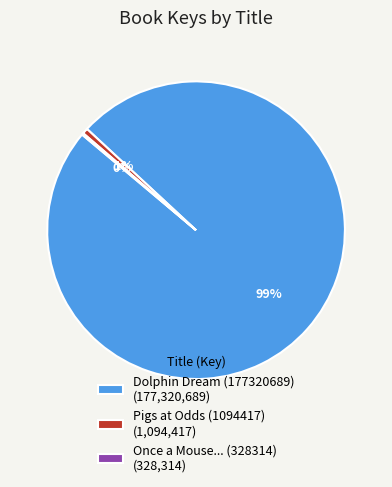

Does Dolphin Dream (177320689) account for over 50% of the chart?

Yes